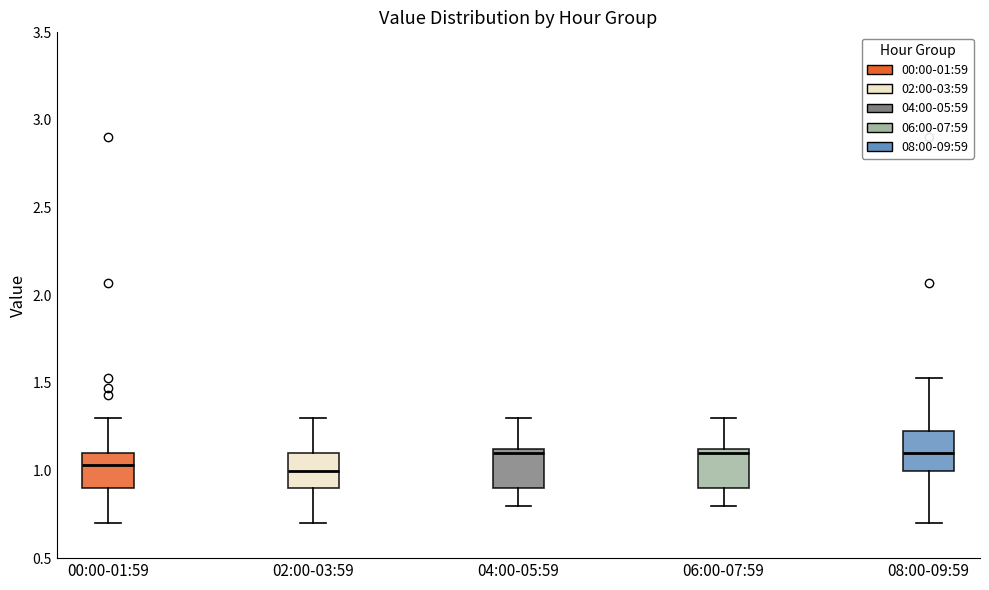

Reading left to right, read every box against the y-axis: the position of its median line, the range the box covers, and the ends of its whiskers. The values are not printed on the chart, so give them approximately, as read against the axis.

00:00-01:59: median 1.05, box 0.90 to 1.10, whiskers 0.70 to 1.30
02:00-03:59: median 1.00, box 0.90 to 1.10, whiskers 0.70 to 1.30
04:00-05:59: median 1.10, box 0.90 to 1.15, whiskers 0.80 to 1.30
06:00-07:59: median 1.10, box 0.90 to 1.15, whiskers 0.80 to 1.30
08:00-09:59: median 1.10, box 1.00 to 1.25, whiskers 0.70 to 1.55